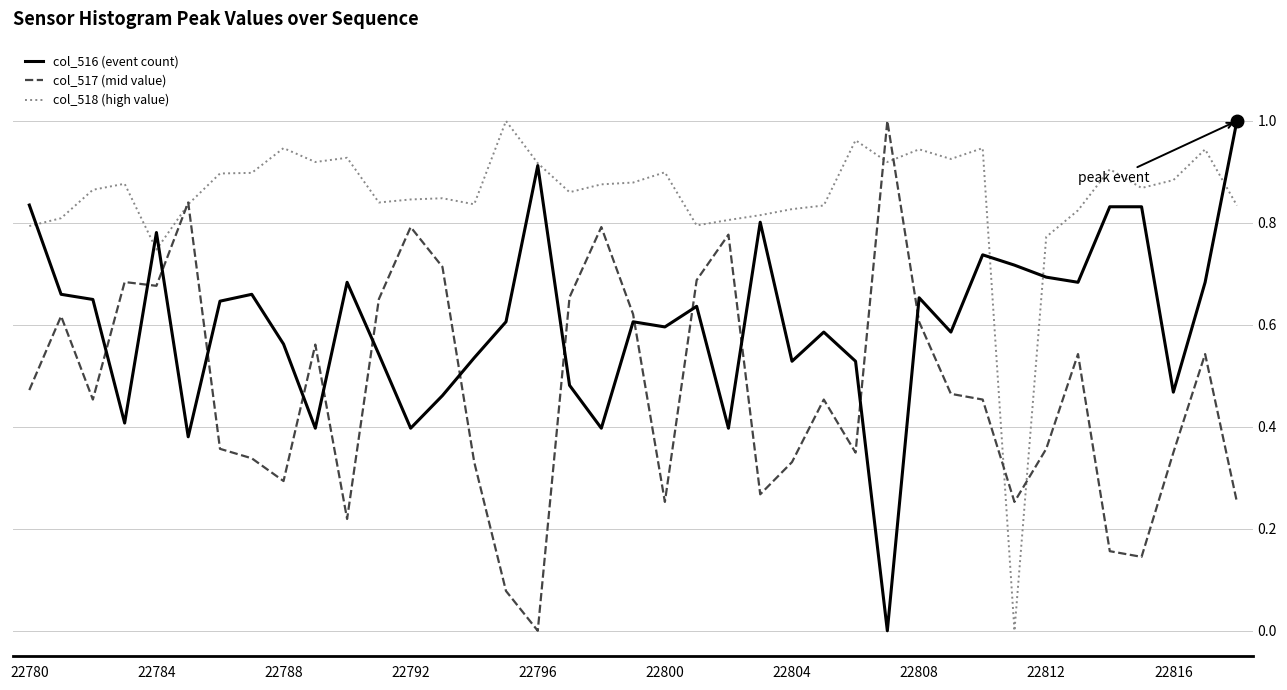

After their last crossing, which series has the higher values: col_516 (event count) or col_517 (mid value)?

col_516 (event count)